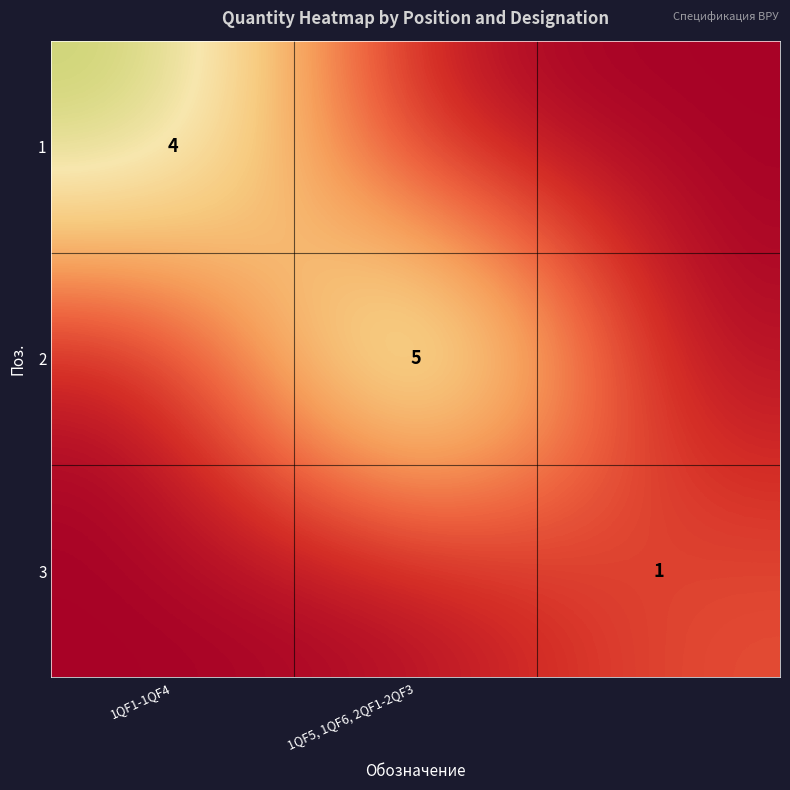

At 1QF5, 1QF6, 2QF1-2QF3, list the series in order from largest to smallest.

2, 1, 3